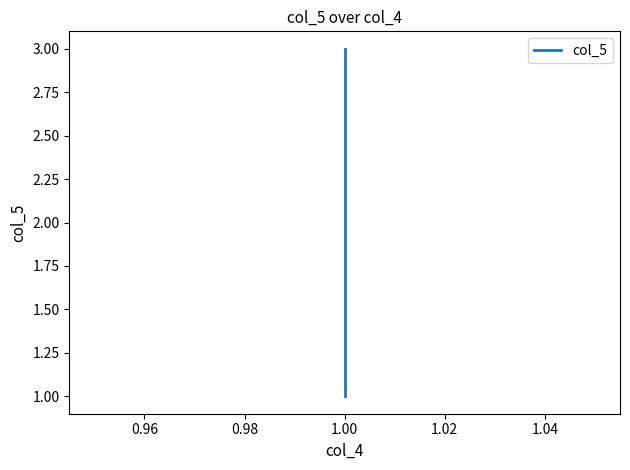

What is the greatest value displayed?

3